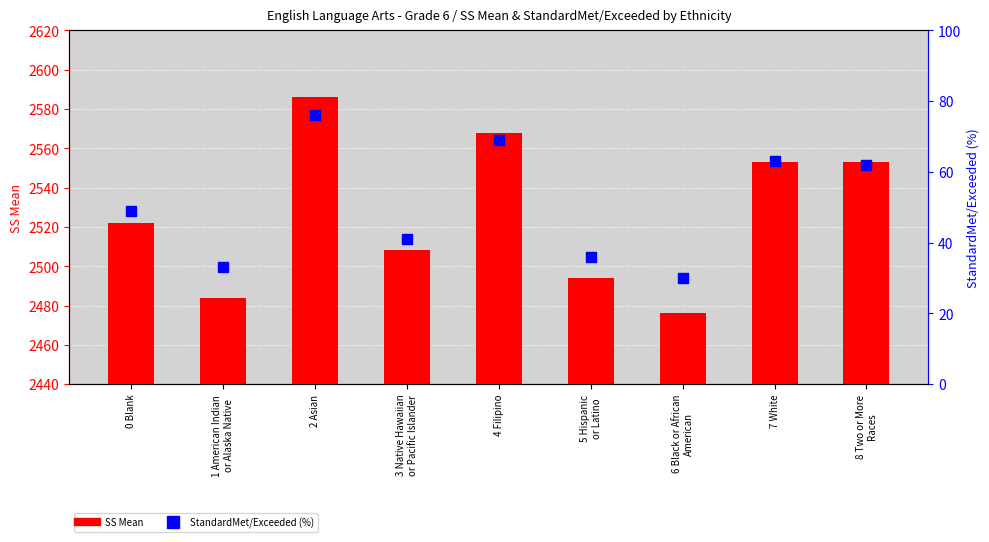

What are all the series names shown in the legend?

SS Mean, StandardMet/Exceeded (%)